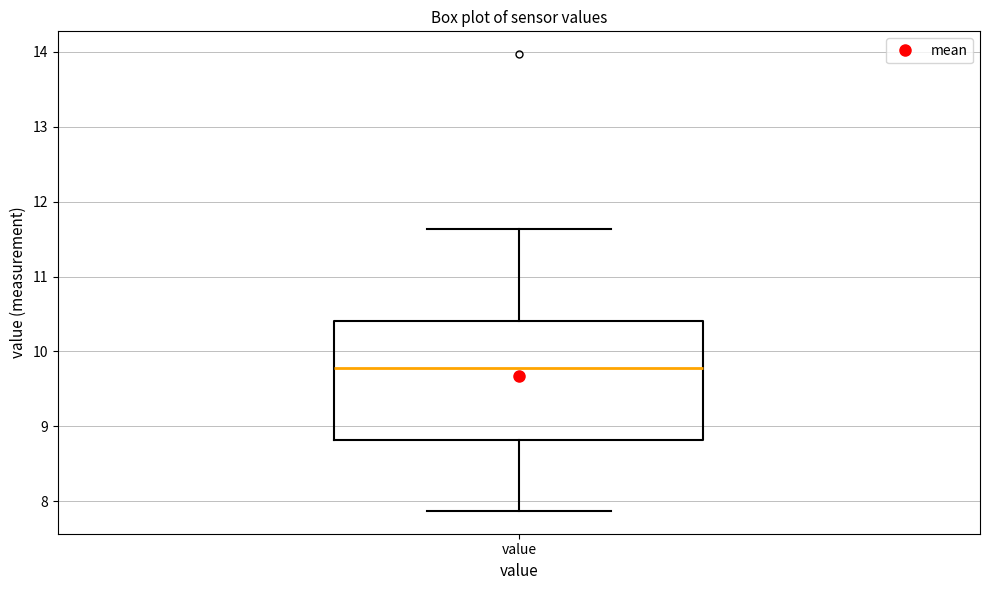

Transcribe this box plot: give where the median line is, the range the box spans, and where the two whiskers end, as read against the y-axis. The values are not printed on the chart, so give them approximately, as read against the axis.

median 9.8, box 8.8 to 10.4, whiskers 7.9 to 11.6